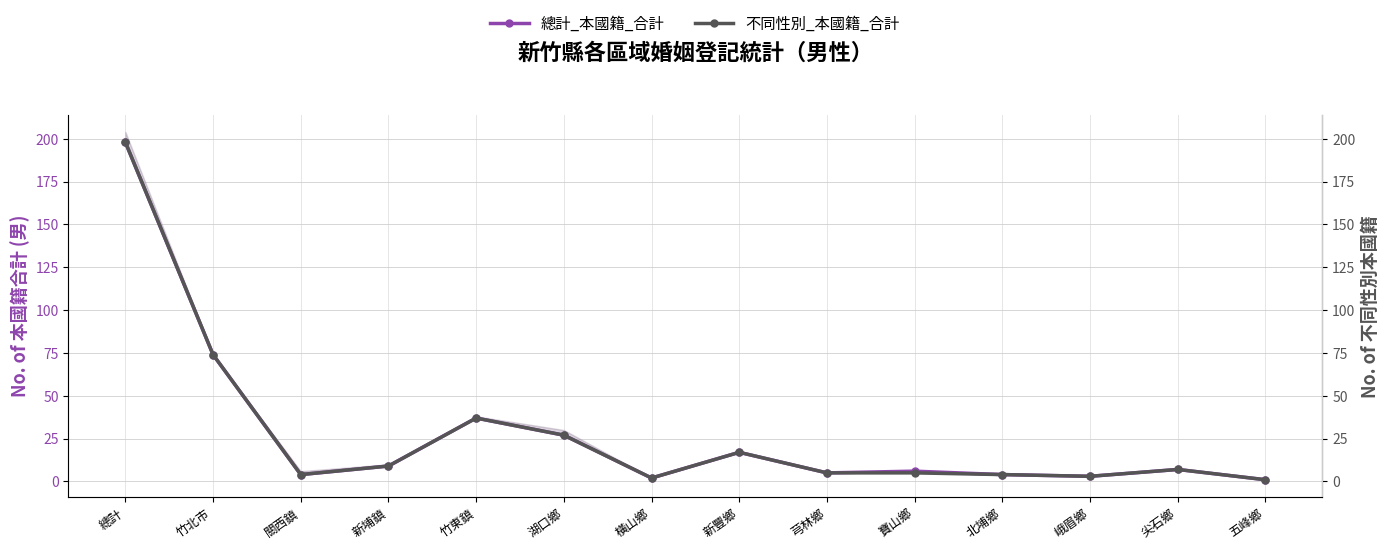

What is the sum of the 總計_本國籍_合計 values at 五峰鄉 and 北埔鄉?

5